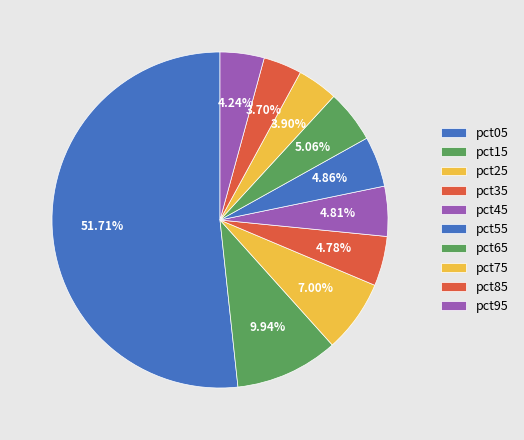

The pct55 slice represents 5% of the pie. True or false?

True